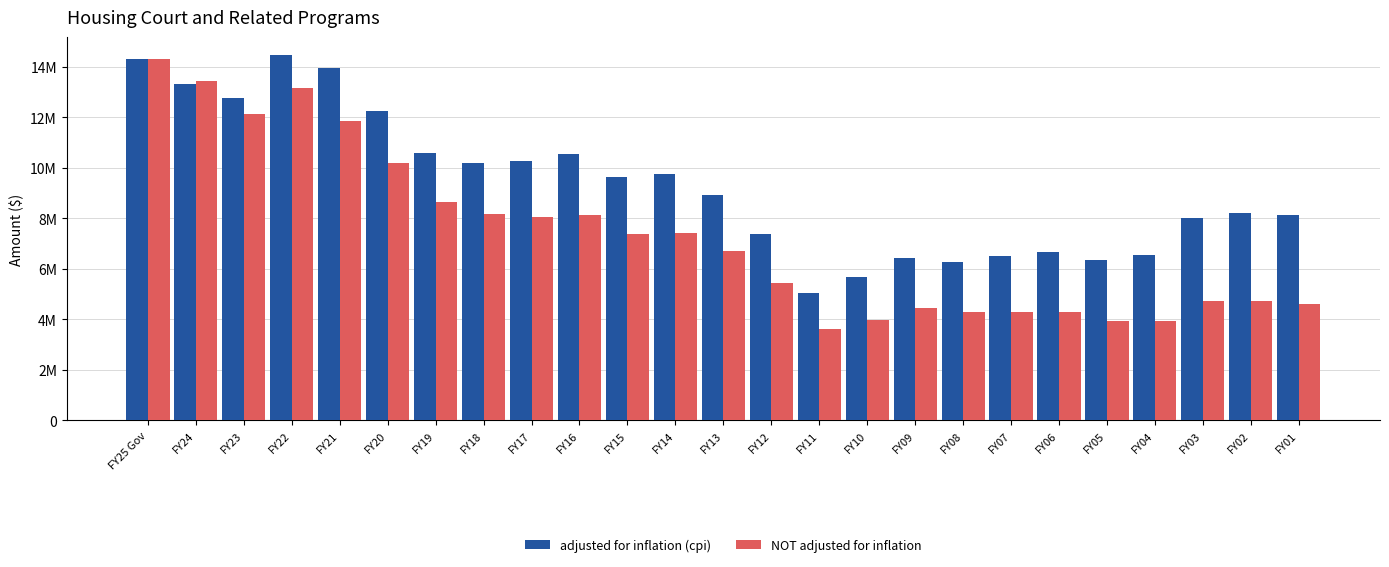

Are the bars horizontal?

No